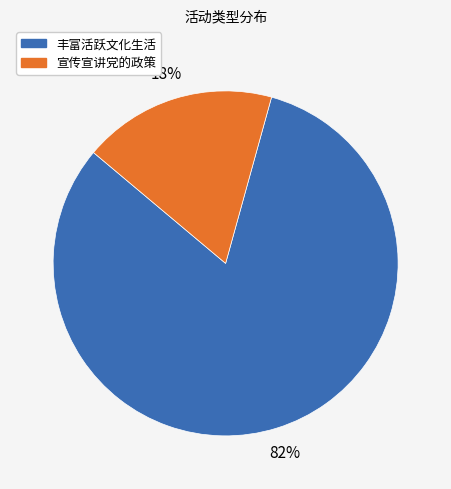

The 宣传宣讲党的政策 slice represents 6% of the pie. True or false?

False